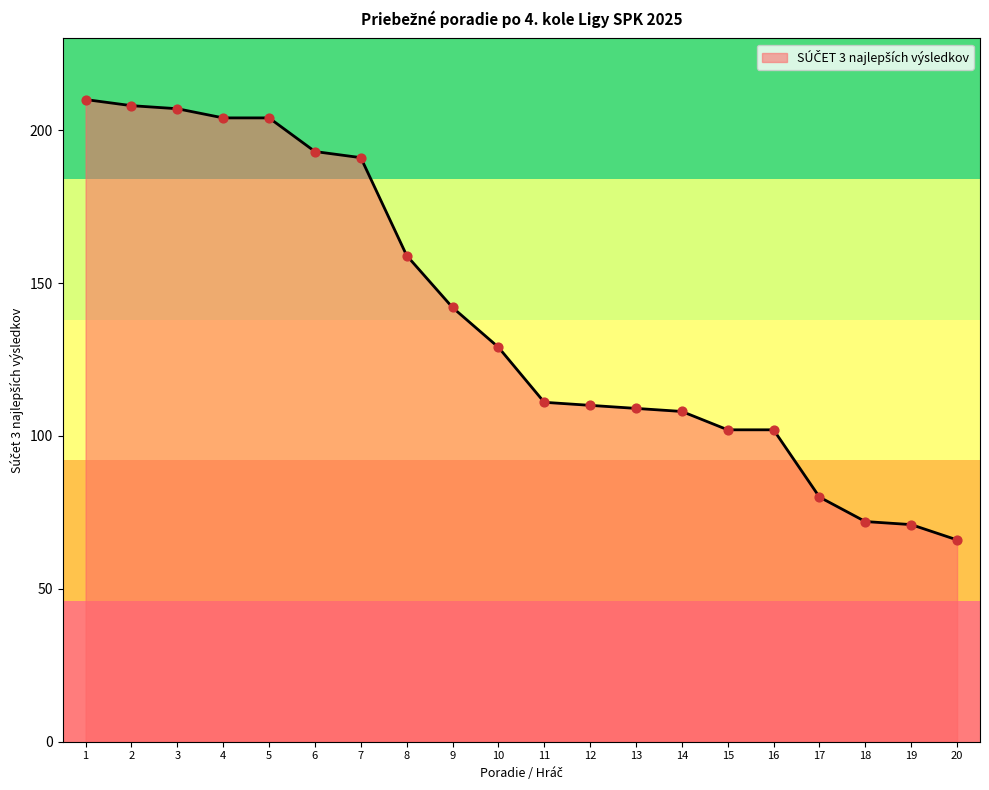

Which has a higher value, 12 or 5?

5